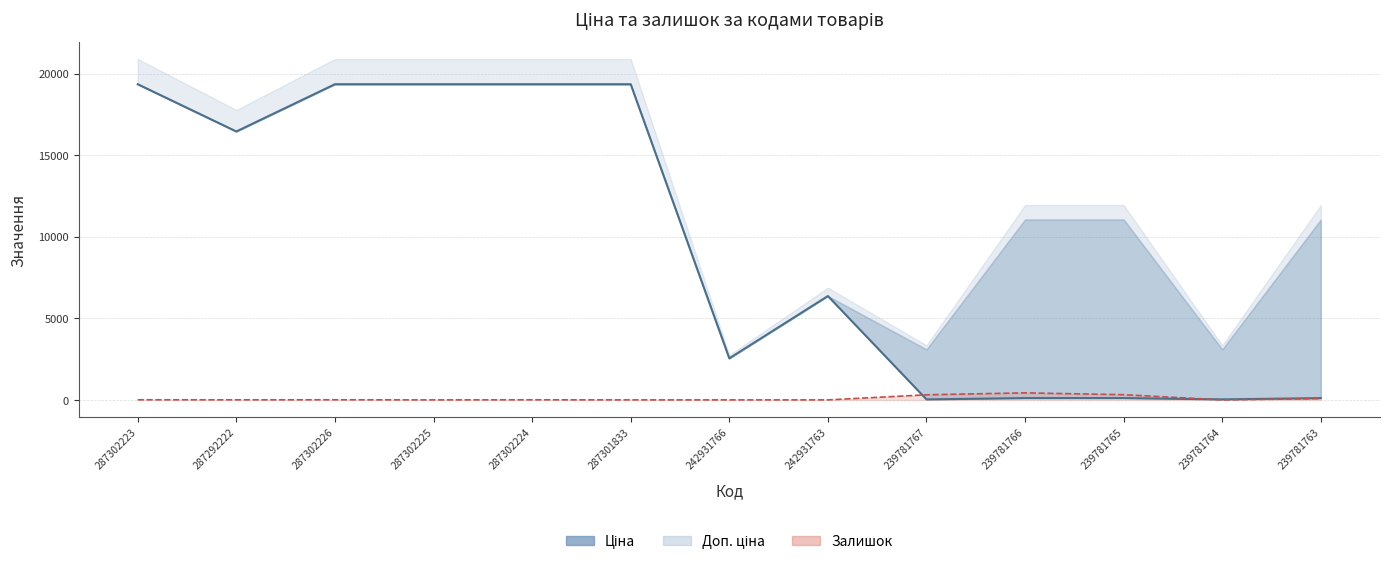

How many data points in Ціна are less than 6364?

6